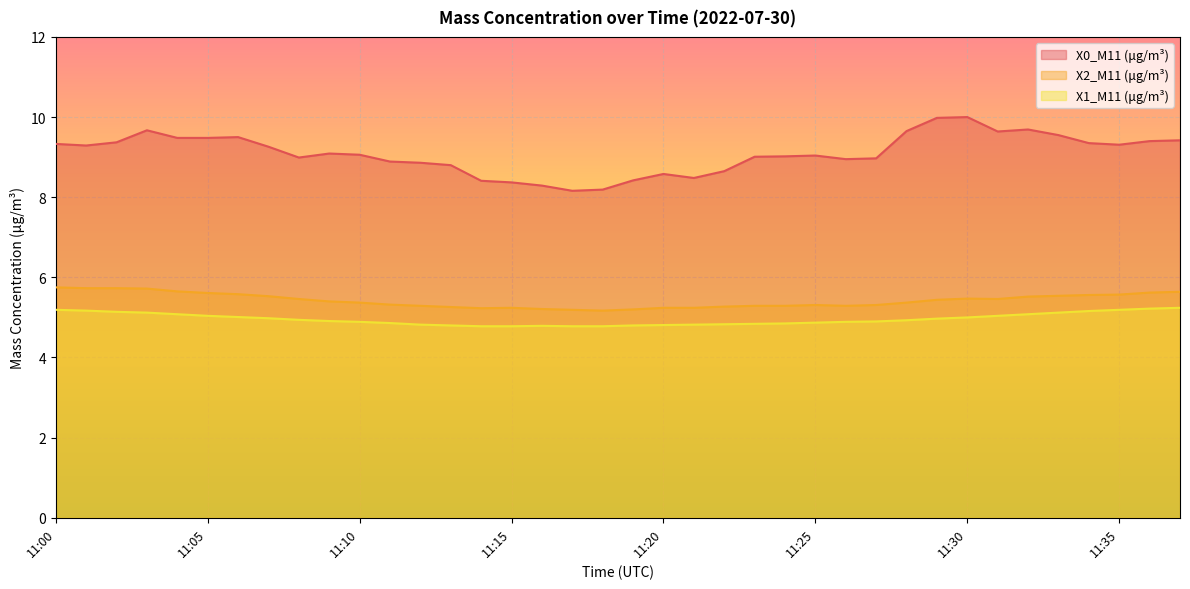

Between 11:32 and 11:05, which is larger?

11:32